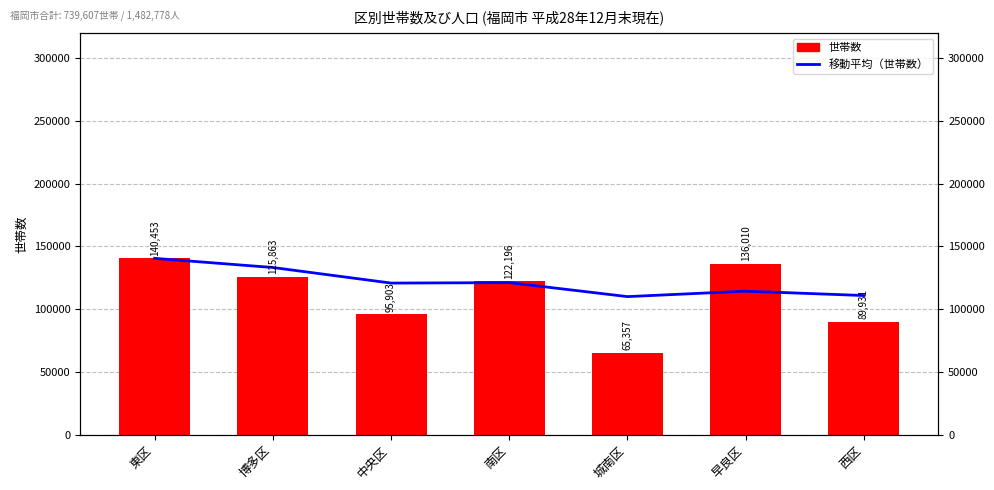

Rank the series by their average value, from lowest to highest.

世帯数, 移動平均（世帯数）